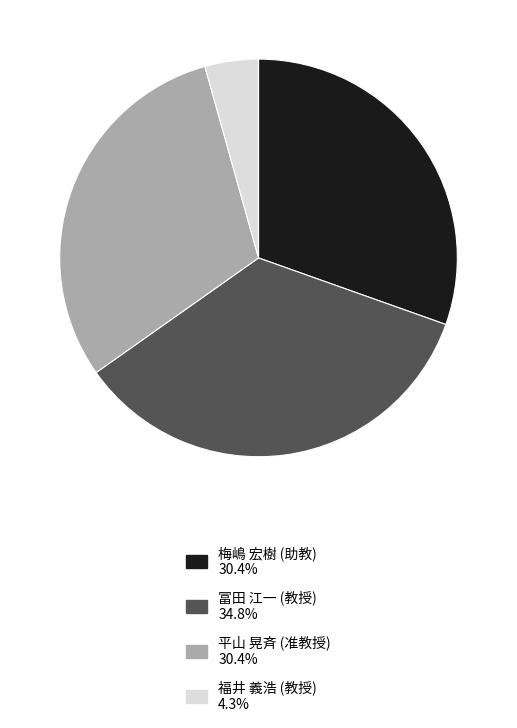

How many segments does this pie chart have?

4